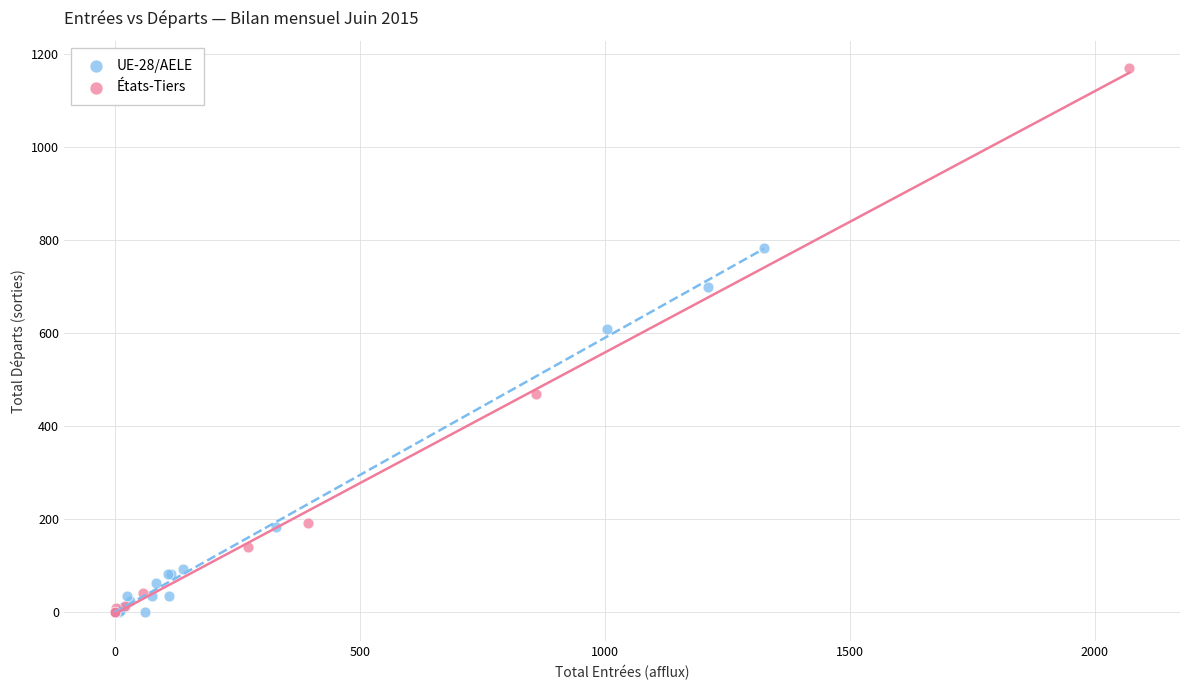

Which series has the widest spread of Y values?

États-Tiers